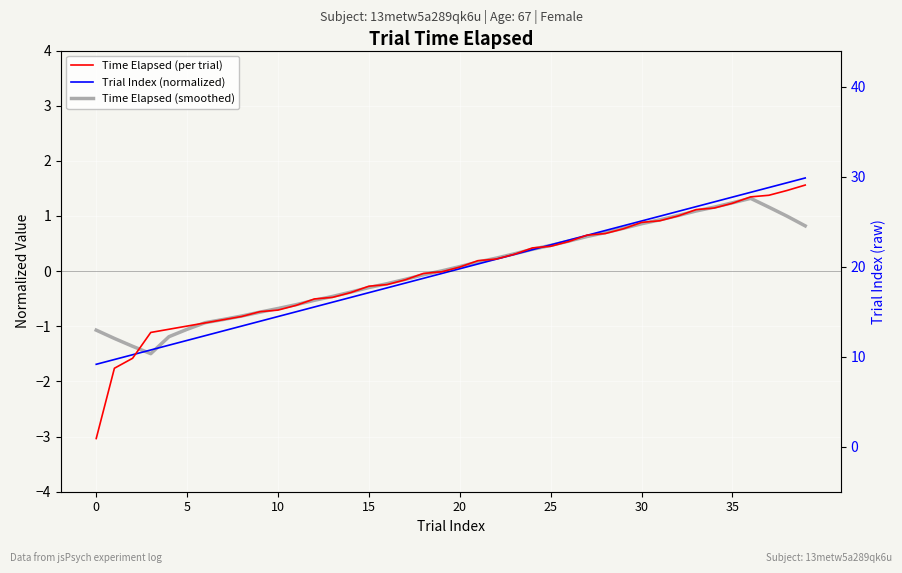

What is the difference between the second highest and second lowest values in the Time Elapsed (smoothed) series?

2.6